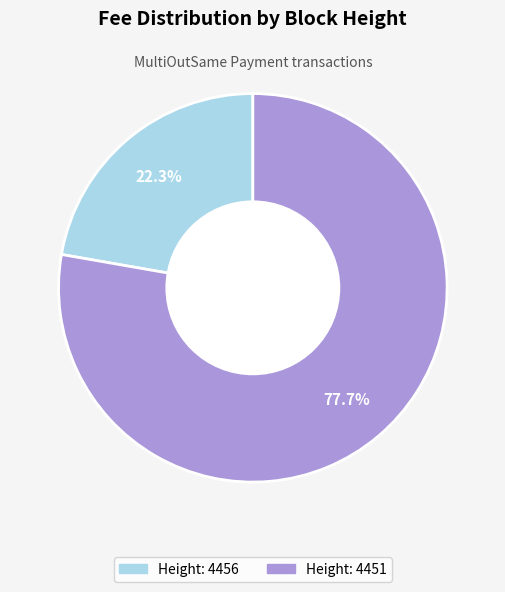

Is there a majority slice in this chart?

Yes